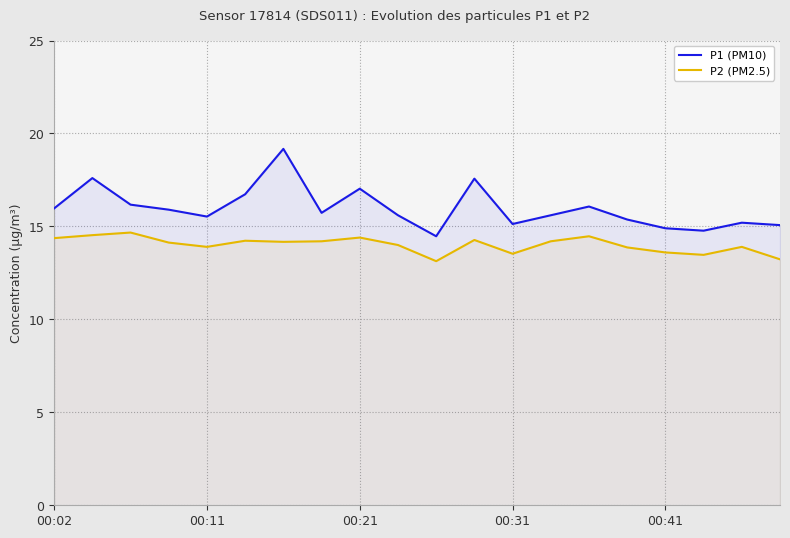

What are all the series names shown in the legend?

P1 (PM10), P2 (PM2.5)